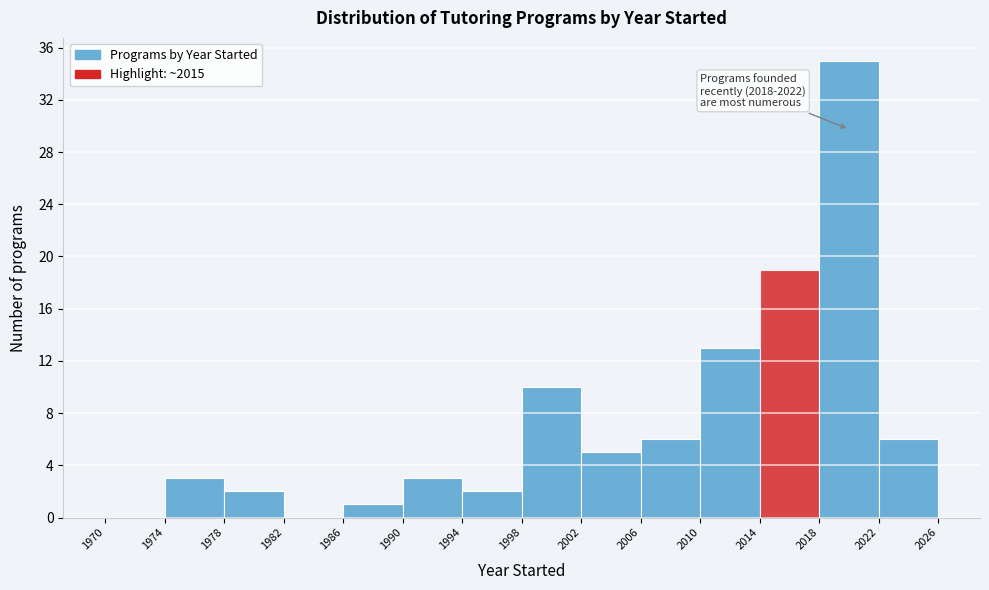

Over which range of the x-axis is the bar tallest?

2018 to 2022